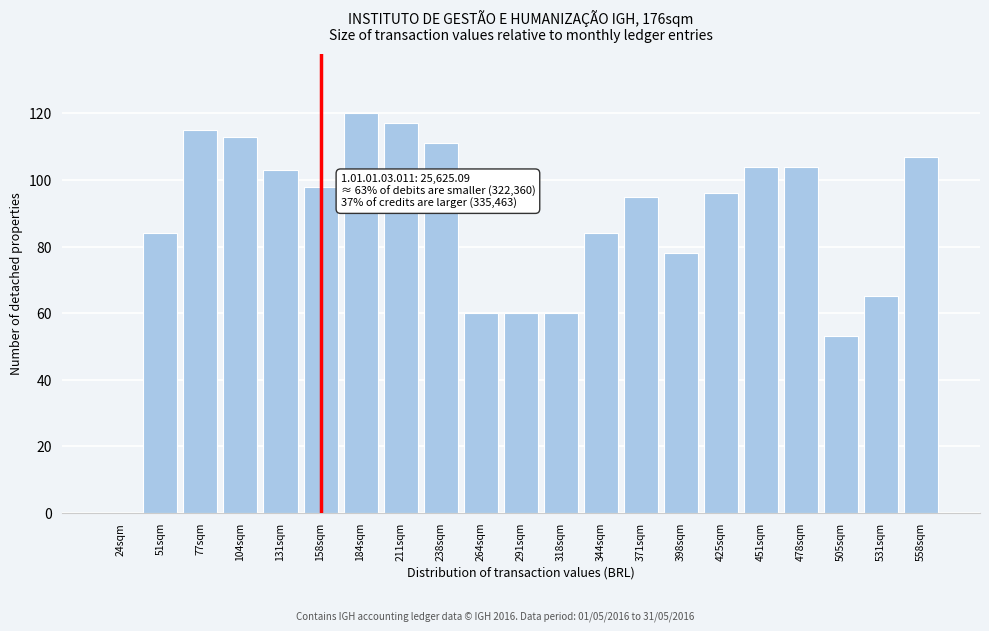

Reading left to right, list all the values displayed in this chart.

24sqm=0	51sqm=84	77sqm=115	104sqm=113	131sqm=103	158sqm=98	184sqm=120	211sqm=117	238sqm=111	264sqm=60	291sqm=60	318sqm=60	344sqm=84	371sqm=95	398sqm=78	425sqm=96	451sqm=104	478sqm=104	505sqm=53	531sqm=65	558sqm=107